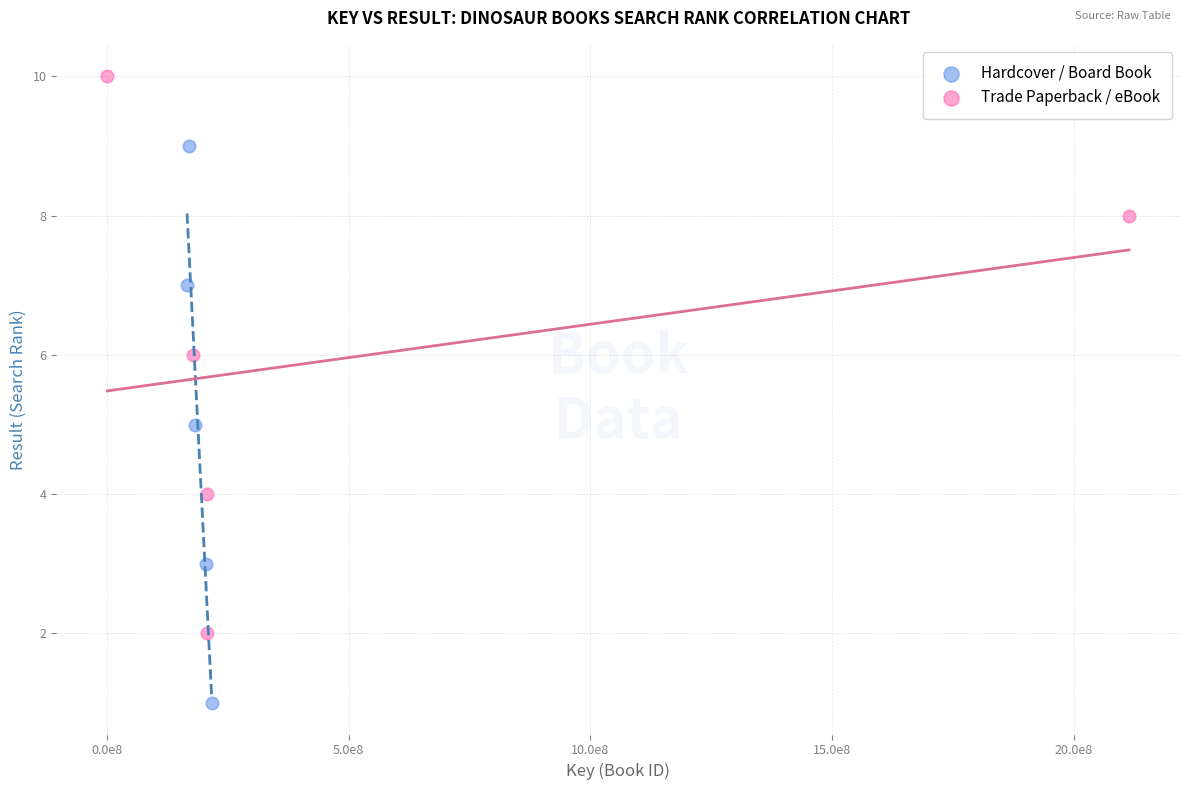

Which series contains the highest Y value?

Trade Paperback / eBook